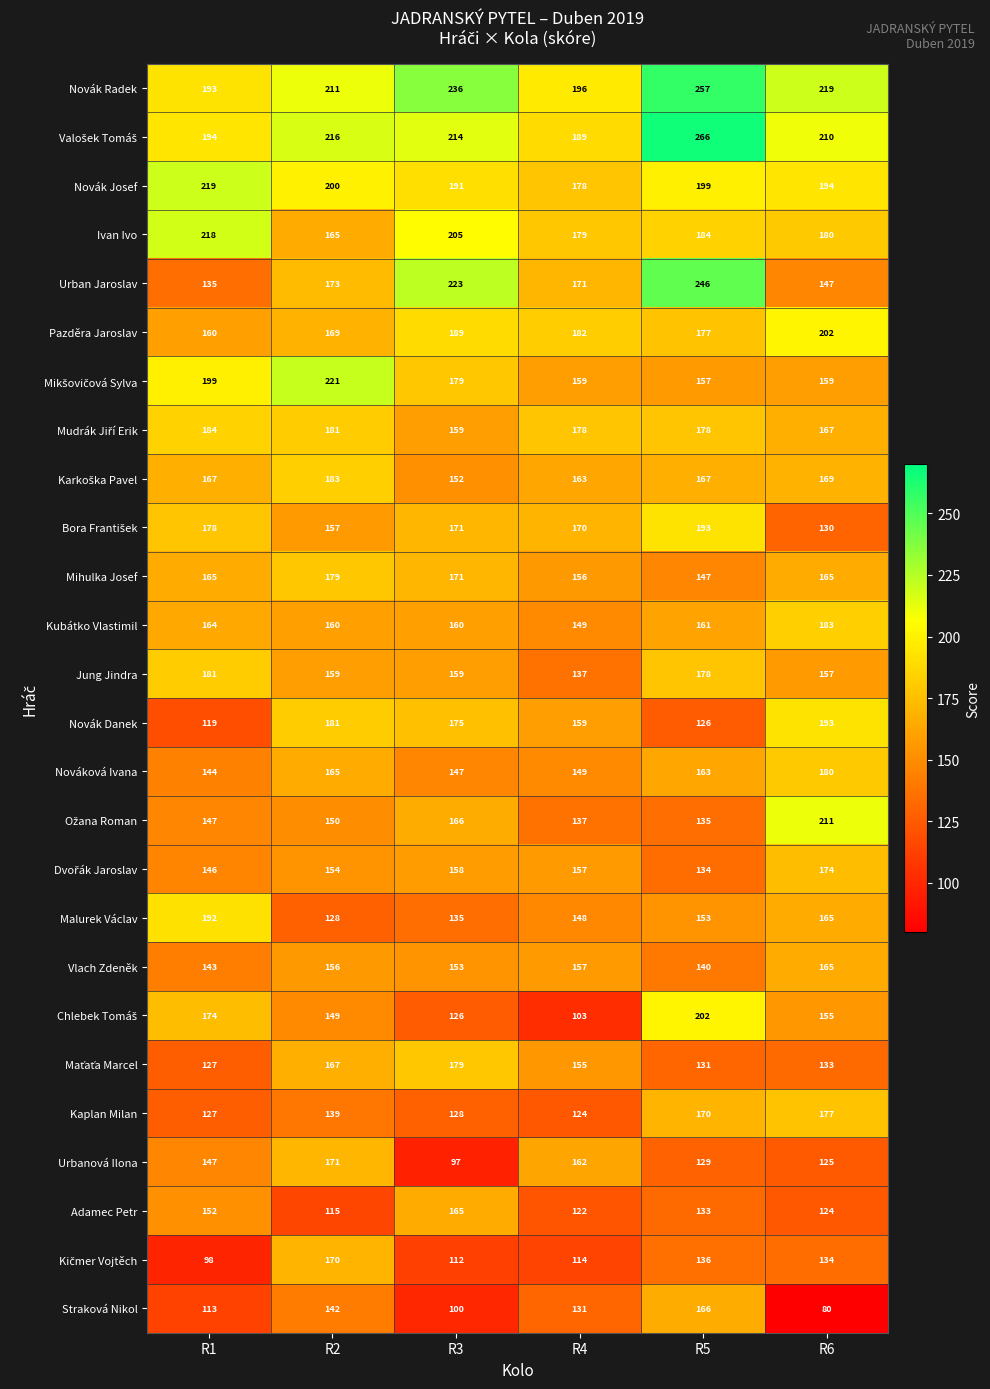

What is the difference between the highest and lowest values at R6?

139